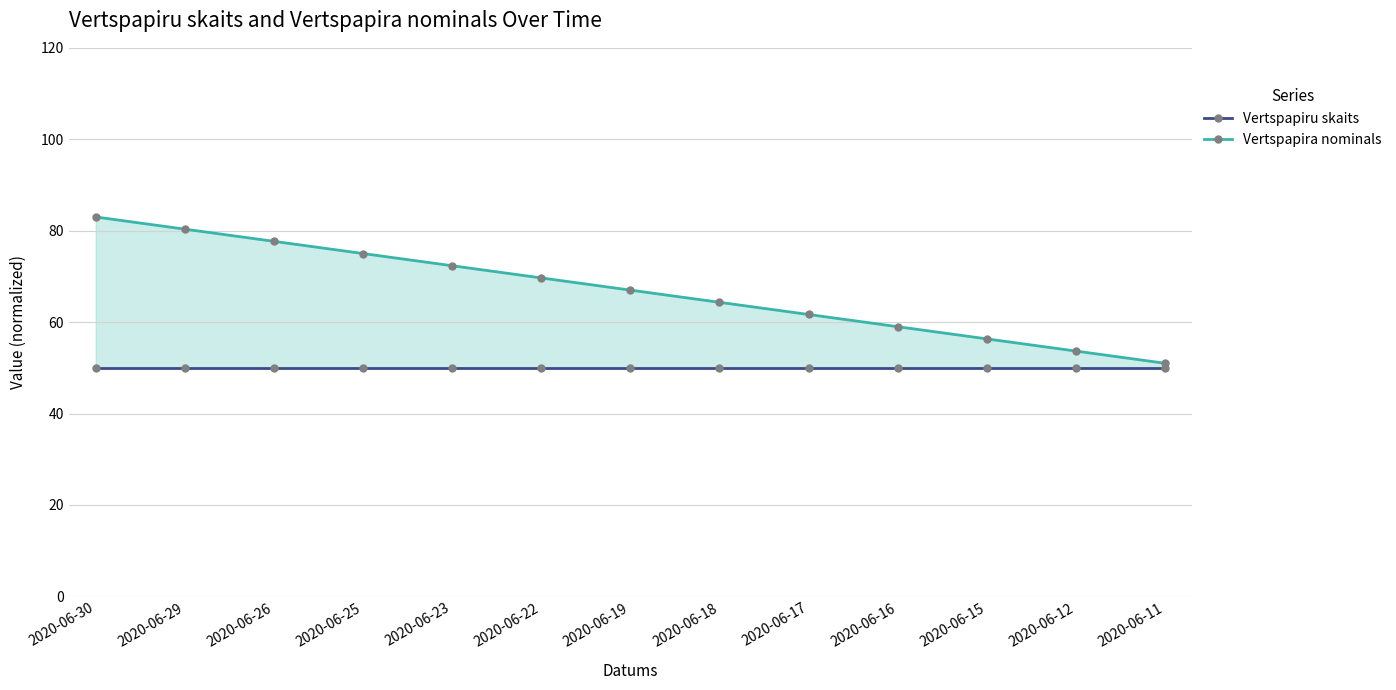

List the series in order of their peak value, lowest first.

Vertspapiru skaits, Vertspapira nominals